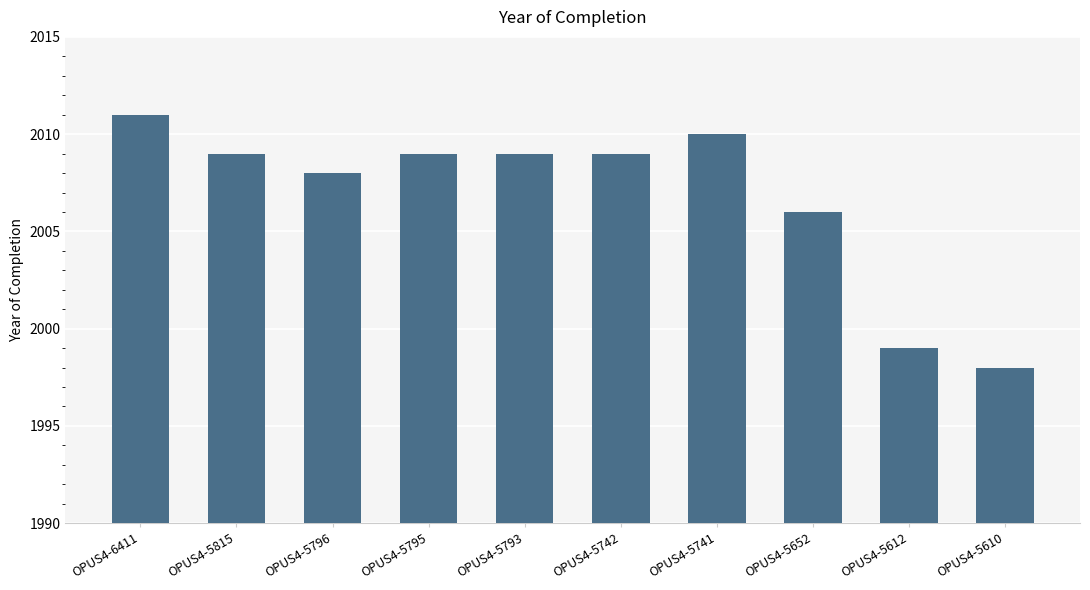

The value at OPUS4-5795 is 3452. True or false?

False